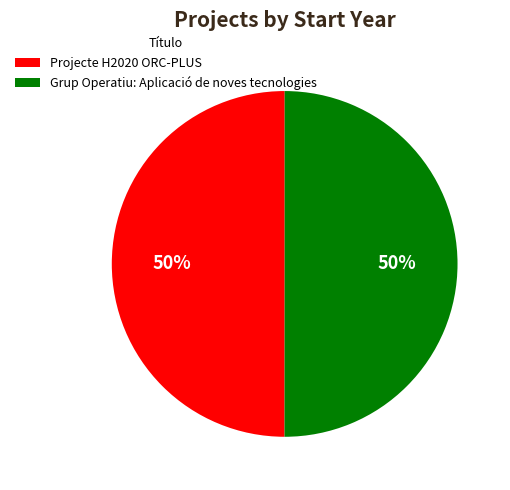

True or false: Projecte H2020 ORC-PLUS accounts for 43% of the total.

False